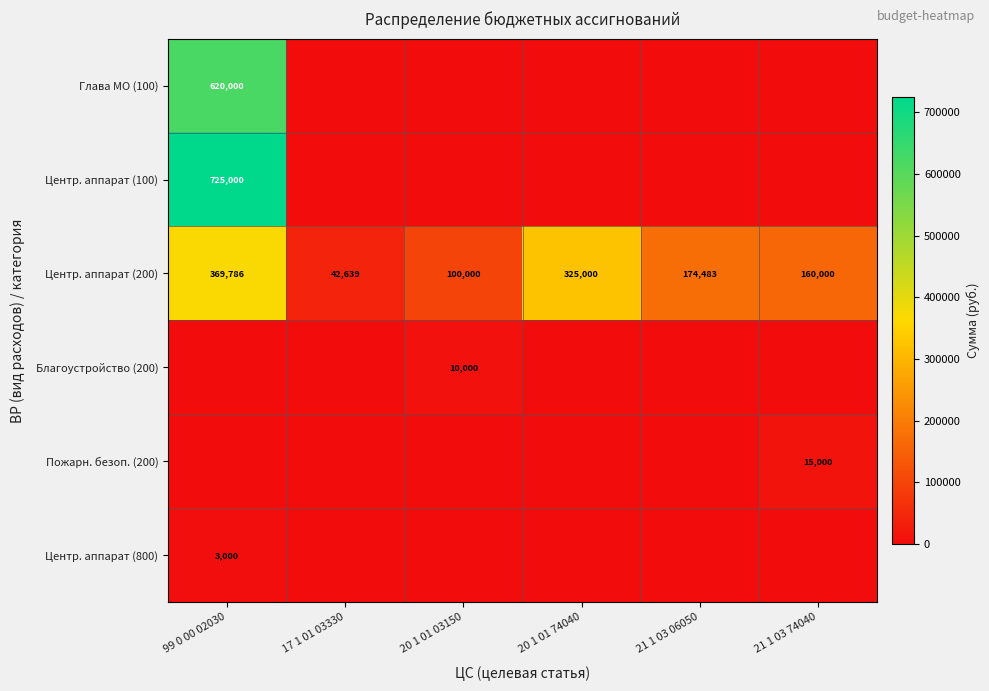

What is the lowest value of the Центр. аппарат (200) series?

42639